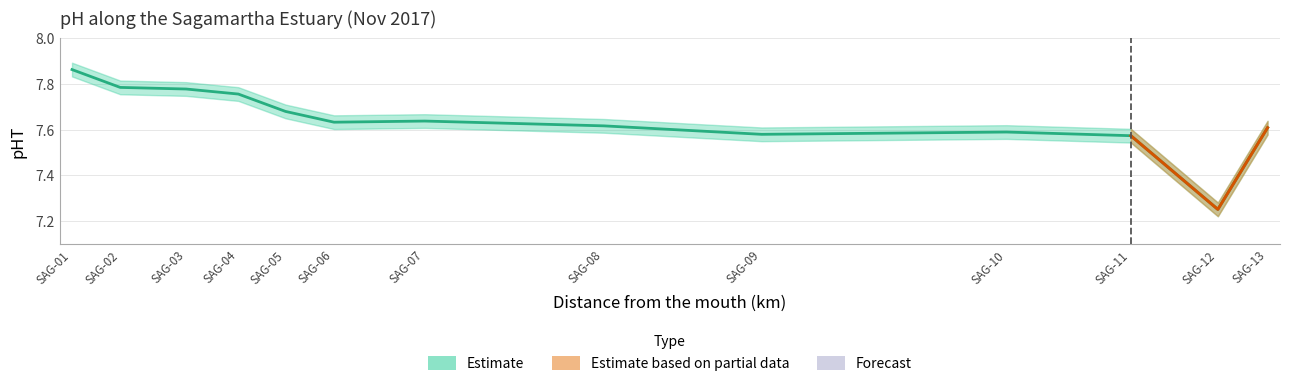

What is the greatest value displayed?

7.9